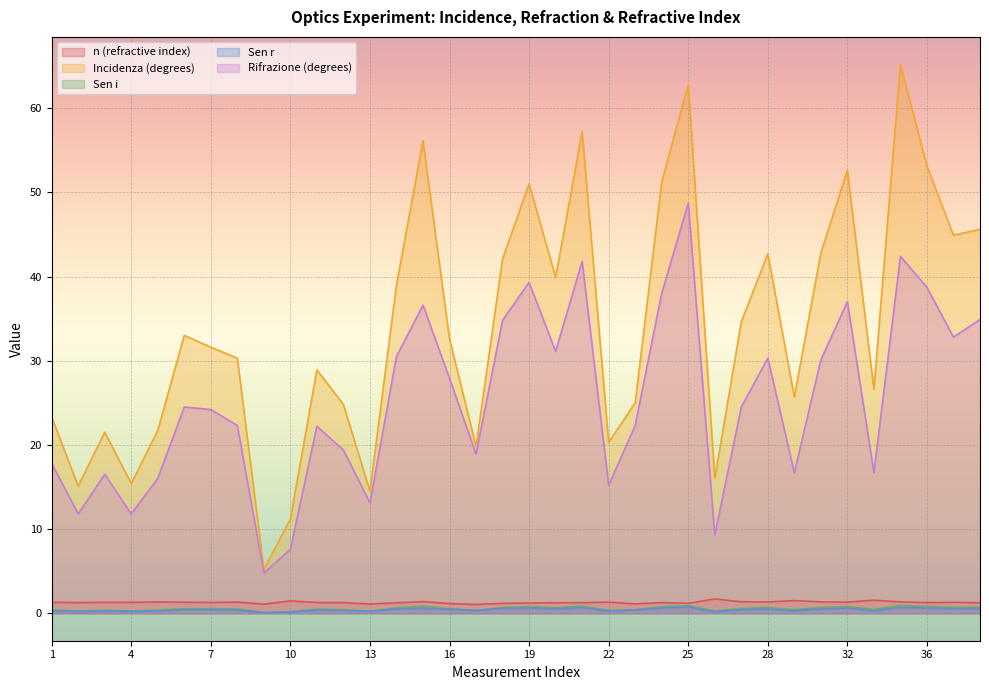

Between 2 and 18, which series saw the biggest shift?

Incidenza (degrees)